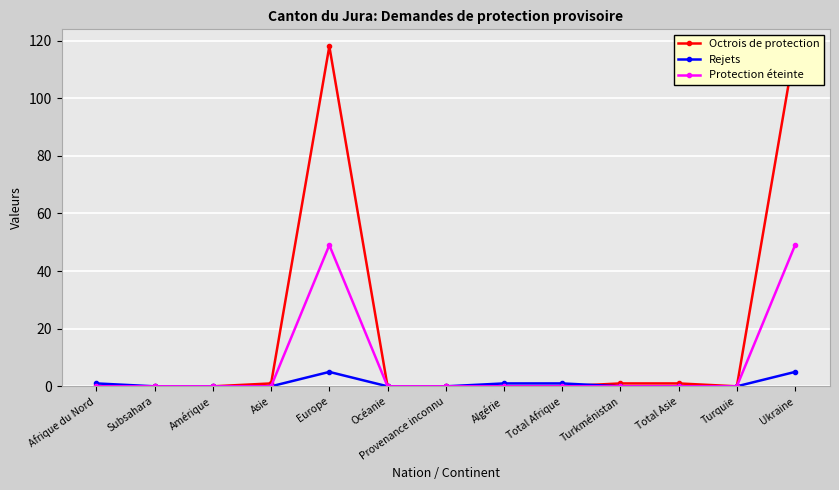

What is the difference between the highest and lowest values at Turkménistan?

1